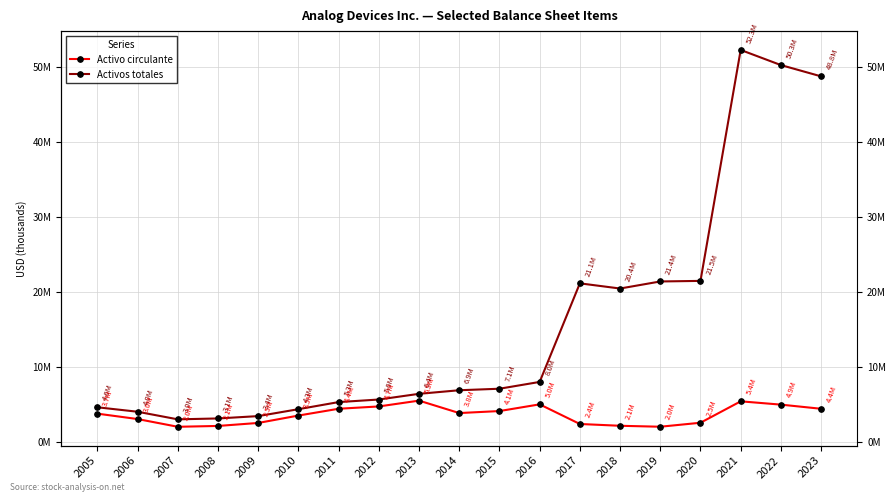

Rank the categories by Activo circulante value from highest to lowest.

2013, 2021, 2016, 2022, 2012, 2011, 2023, 2015, 2014, 2005, 2010, 2006, 2020, 2009, 2017, 2018, 2008, 2019, 2007